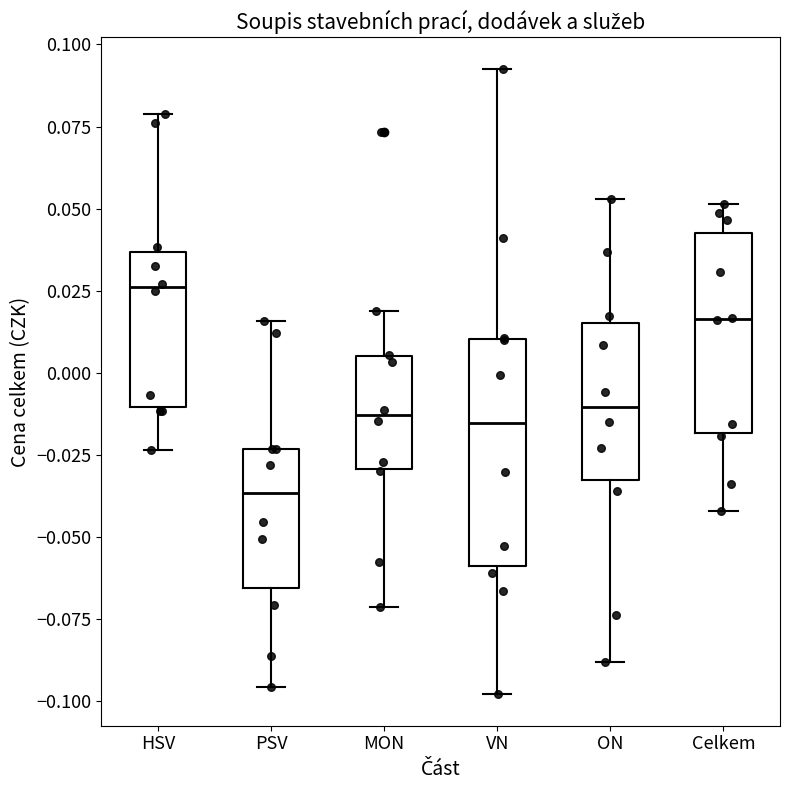

Reading left to right, read every box against the y-axis: the position of its median line, the range the box covers, and the ends of its whiskers. The values are not printed on the chart, so give them approximately, as read against the axis.

HSV: median 0.025, box -0.010 to 0.035, whiskers -0.025 to 0.080
PSV: median -0.035, box -0.065 to -0.025, whiskers -0.095 to 0.015
MON: median -0.015, box -0.030 to 0.005, whiskers -0.070 to 0.020
VN: median -0.015, box -0.060 to 0.010, whiskers -0.100 to 0.095
ON: median -0.010, box -0.035 to 0.015, whiskers -0.090 to 0.055
Celkem: median 0.015, box -0.020 to 0.045, whiskers -0.040 to 0.050